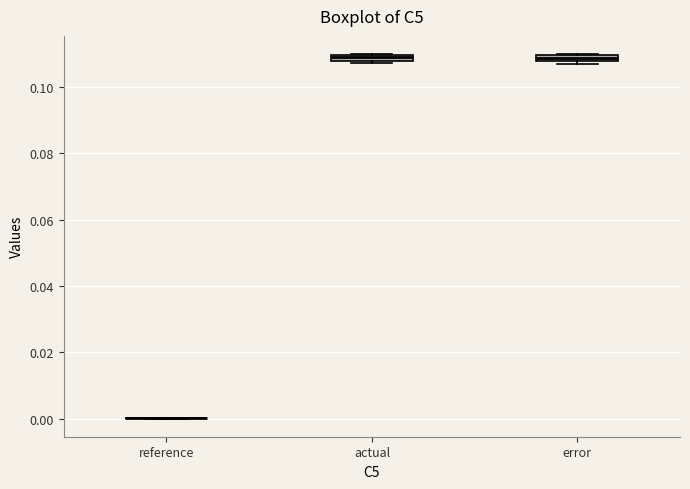

Where is the lower edge of the box for error on the y-axis? The values are not printed on the chart, so give them approximately, as read against the axis.

0.108